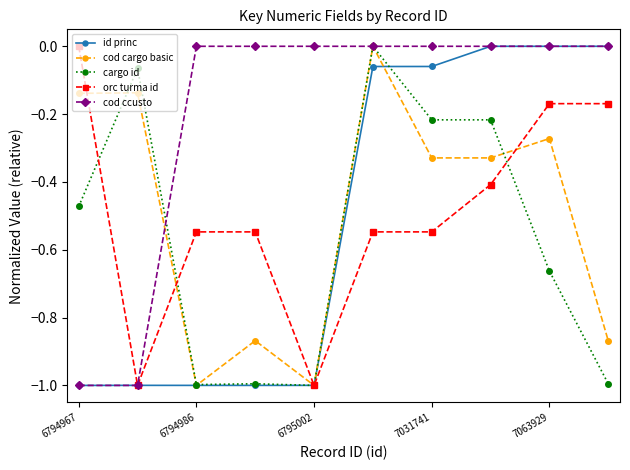

Which series has the largest total across all categories?

cod ccusto